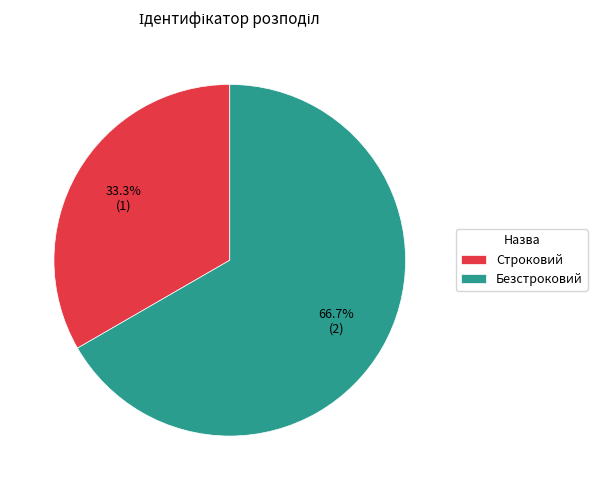

To the nearest percent, what percentage of the pie is Безстроковий?

67%